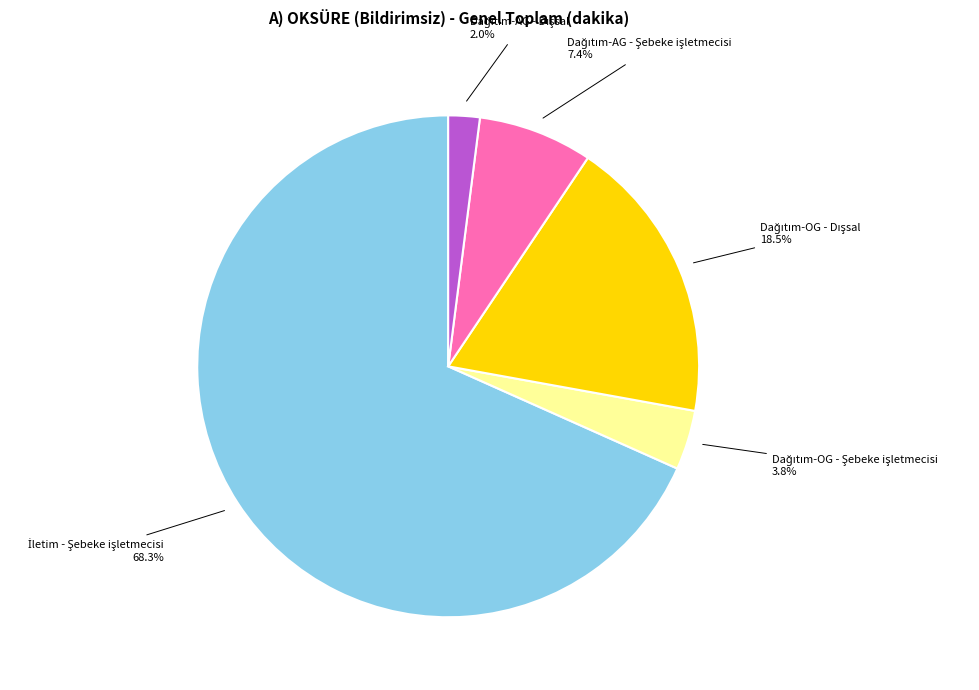

Is there a majority slice in this chart?

Yes